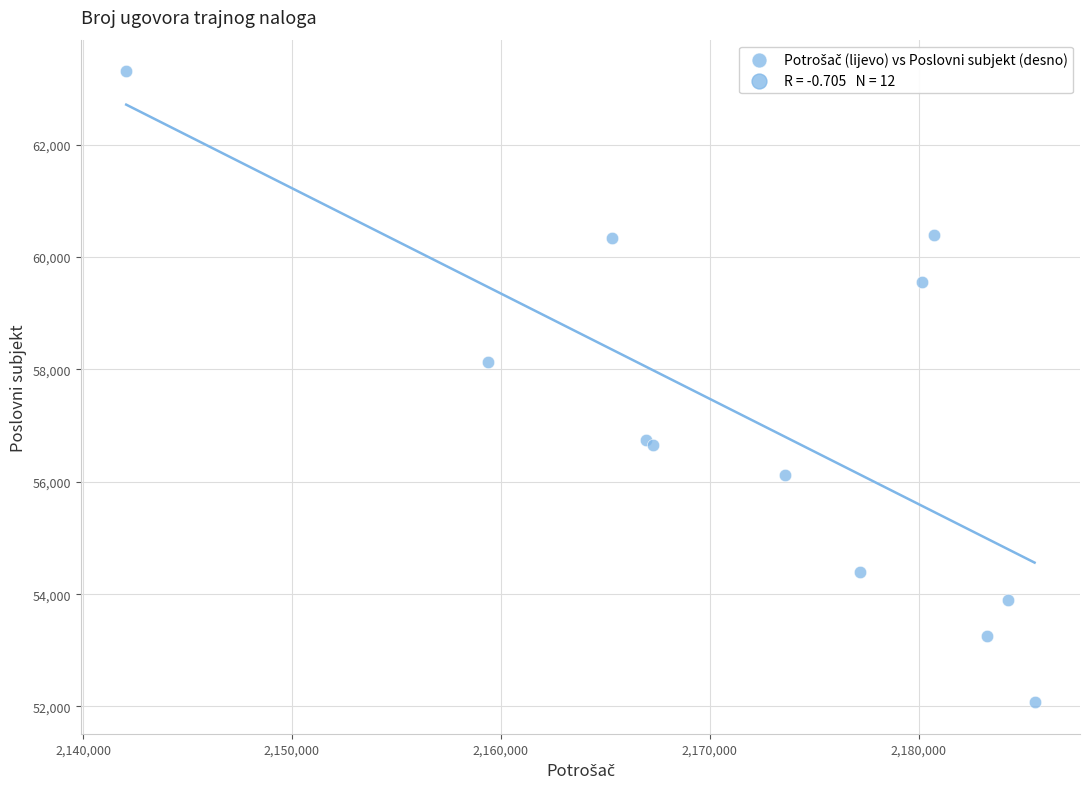

What Y value in the scatter plot is closest to 57693?

58128